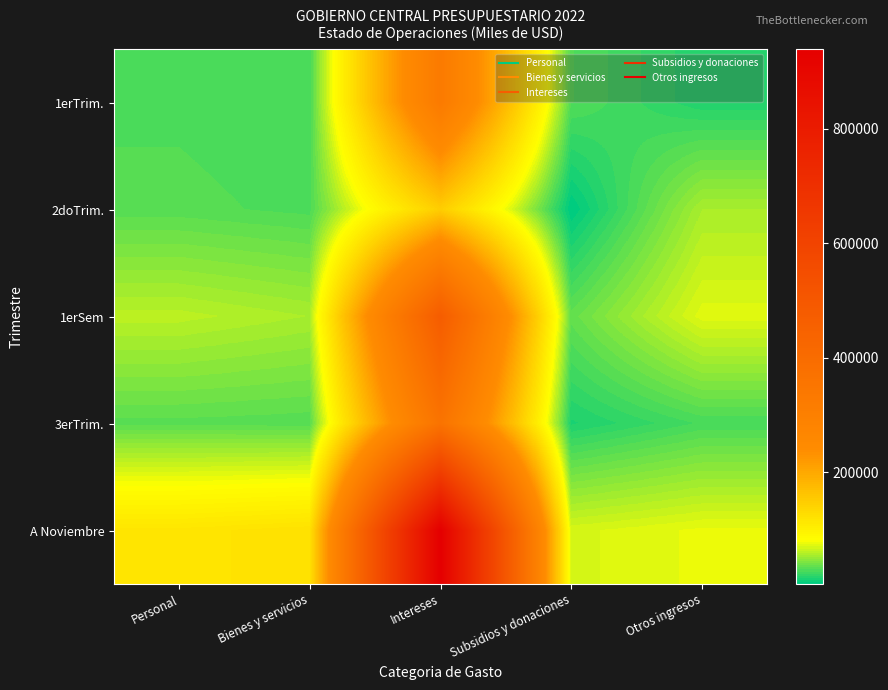

Which series has the largest total across all categories?

A Noviembre